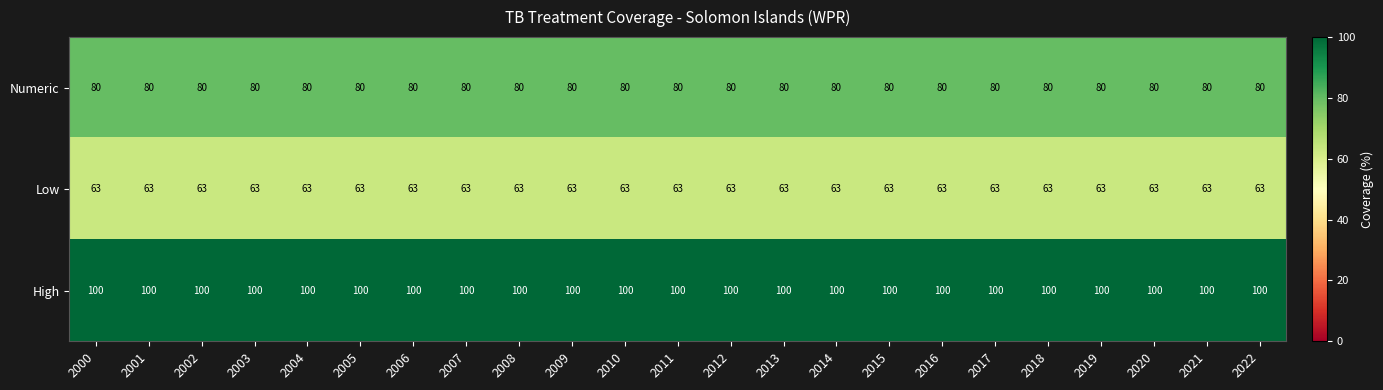

What is the average value of the High series?

100